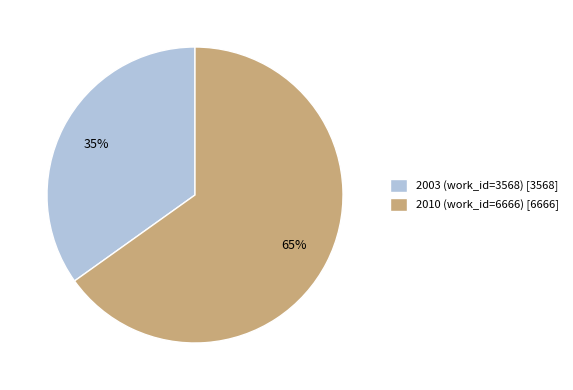

True or false: 2003 (work_id=3568) accounts for 28% of the total.

False